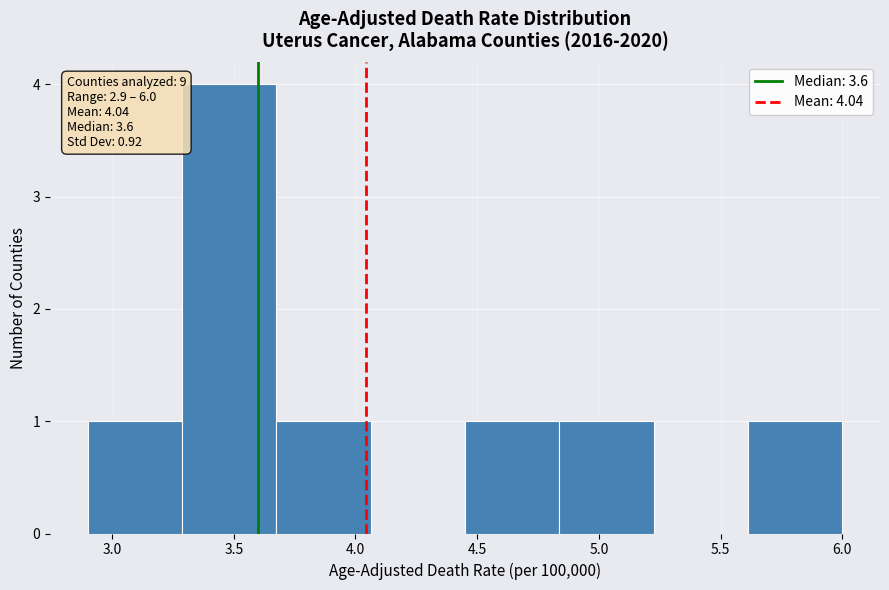

Over which range of the x-axis is the bar tallest?

3.30 to 3.70